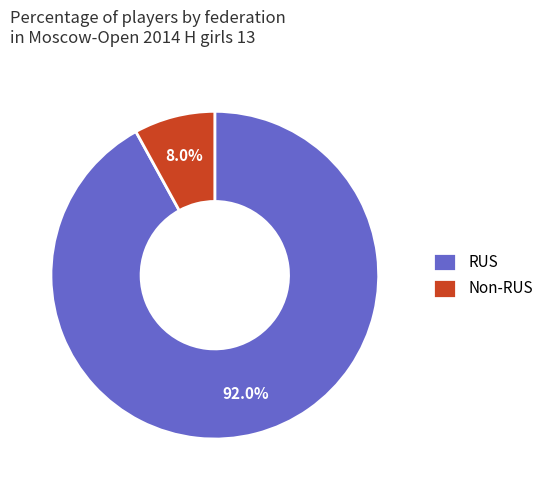

How many segments does this pie chart have?

2